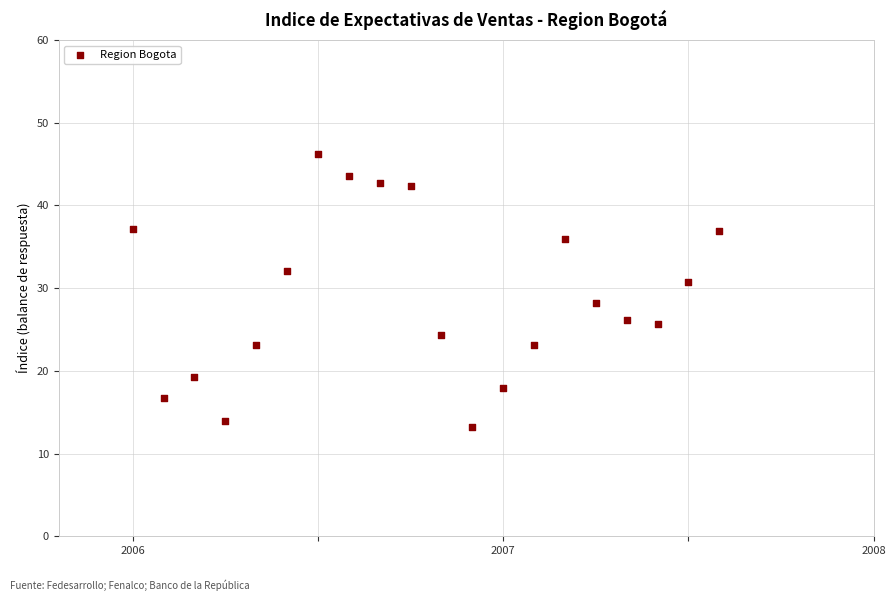

What Y value in the scatter plot is closest to 29?

28.2